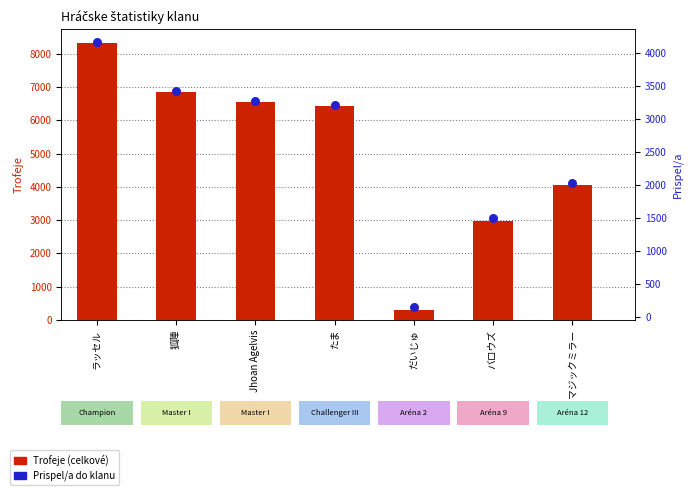

What are all the series names shown in the legend?

Trofeje, Prispel/a